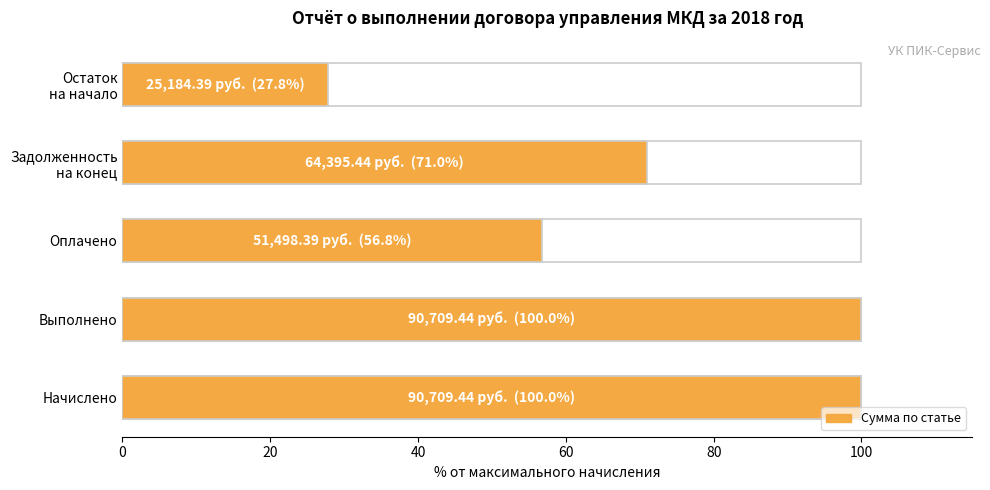

The value at Оплачено is 88.6. True or false?

False